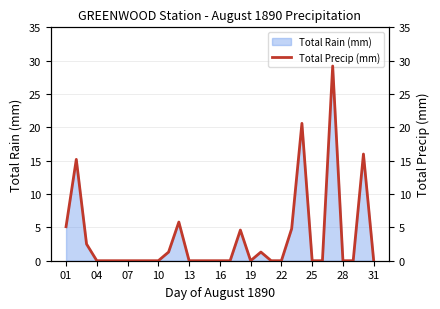

What is the highest value of the Total Rain (mm) series?

29.2